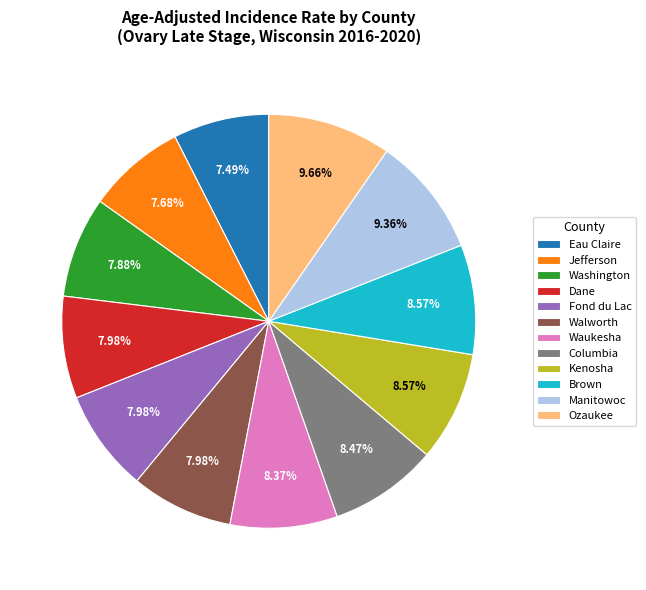

True or false: Walworth accounts for 8% of the total.

True